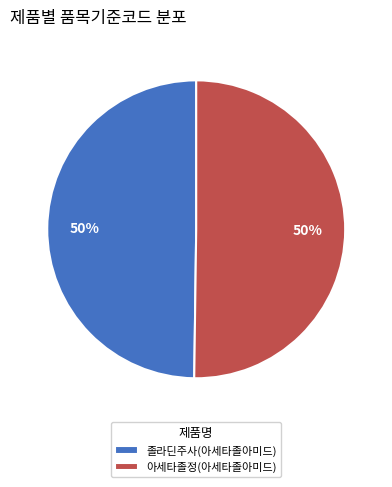

How many segments does this pie chart have?

2